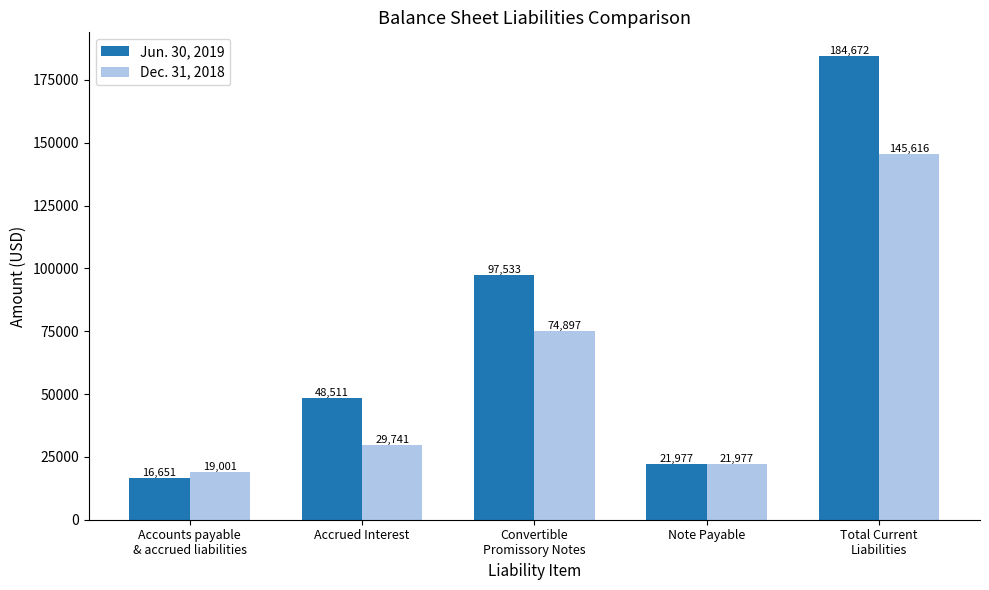

What is the total value across all series at Accrued Interest?

78252